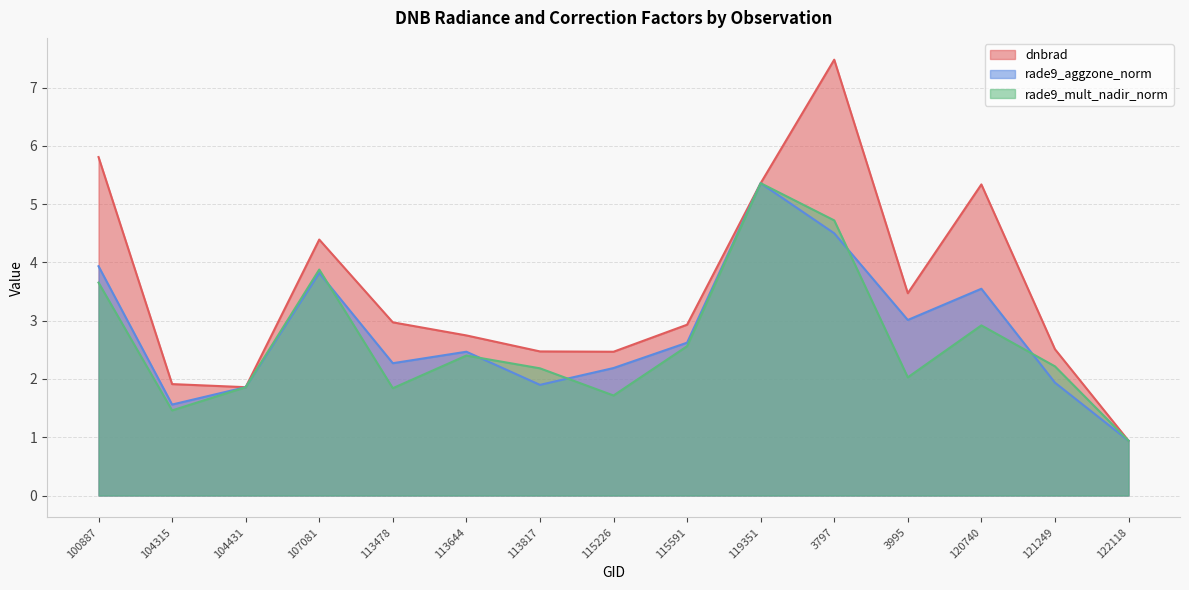

The dnbrad series shows 2.9 at 115591. True or false?

True